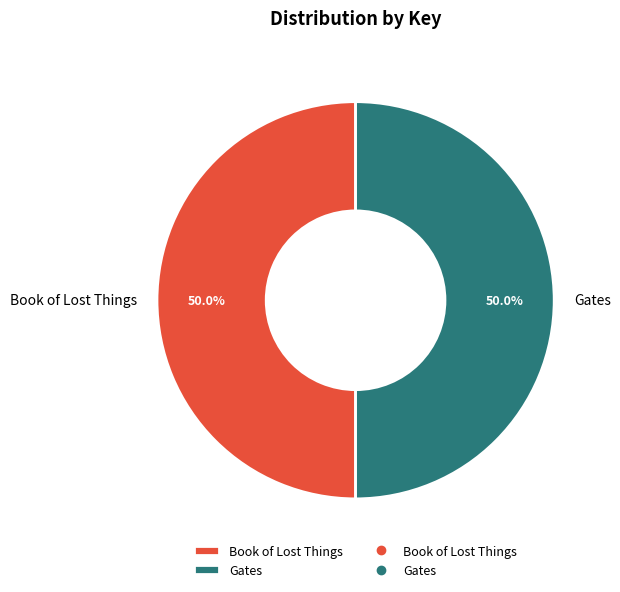

How much of the chart is everything except Gates?

50.0%